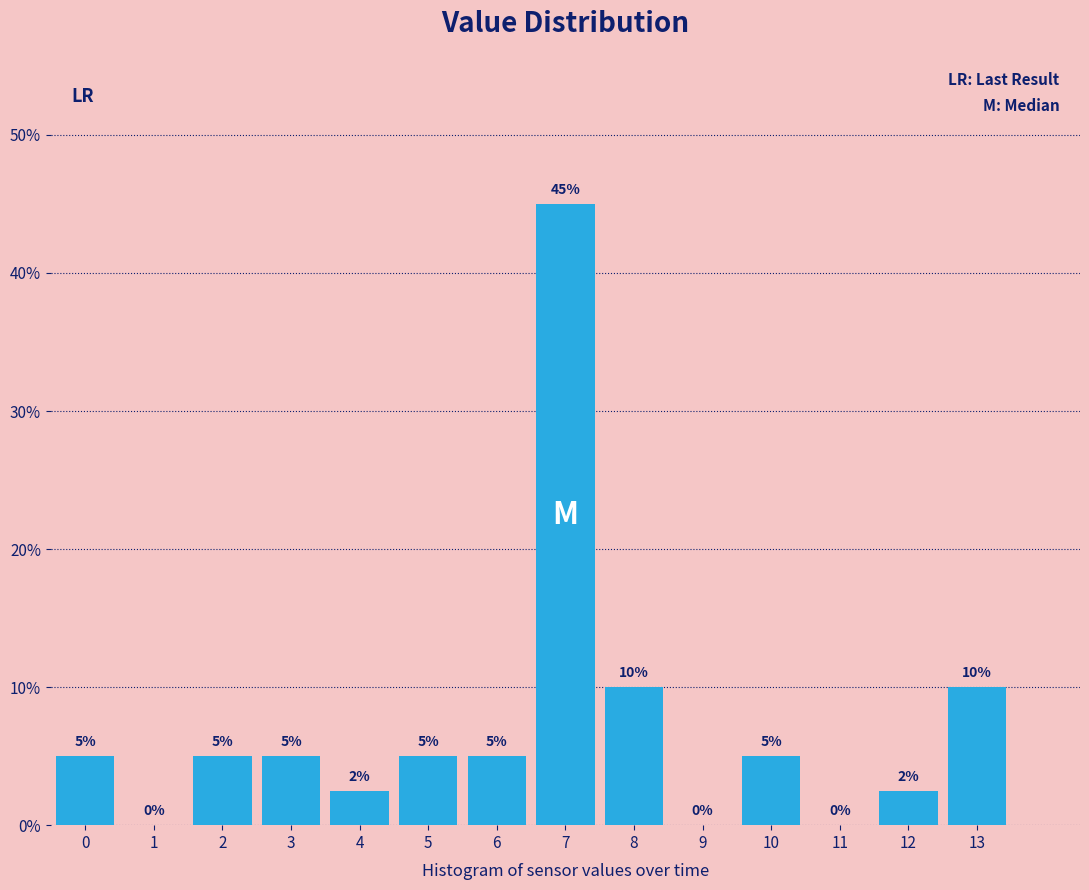

Are the bars horizontal?

No